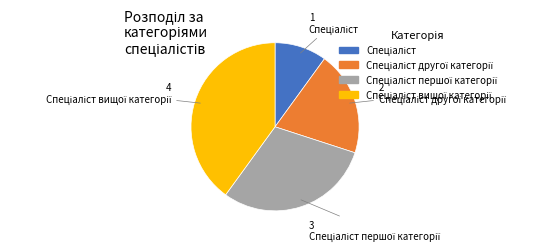

Is there a majority slice in this chart?

No